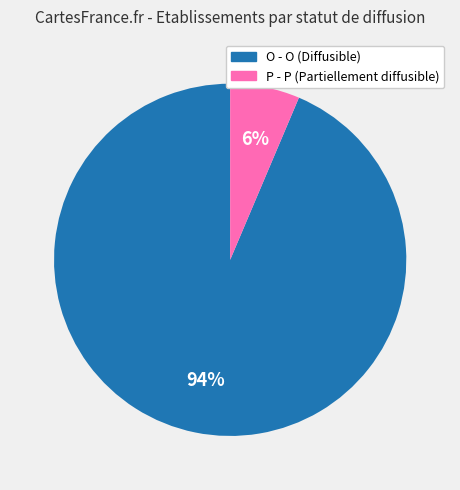

Which category has the smallest portion of the pie?

P